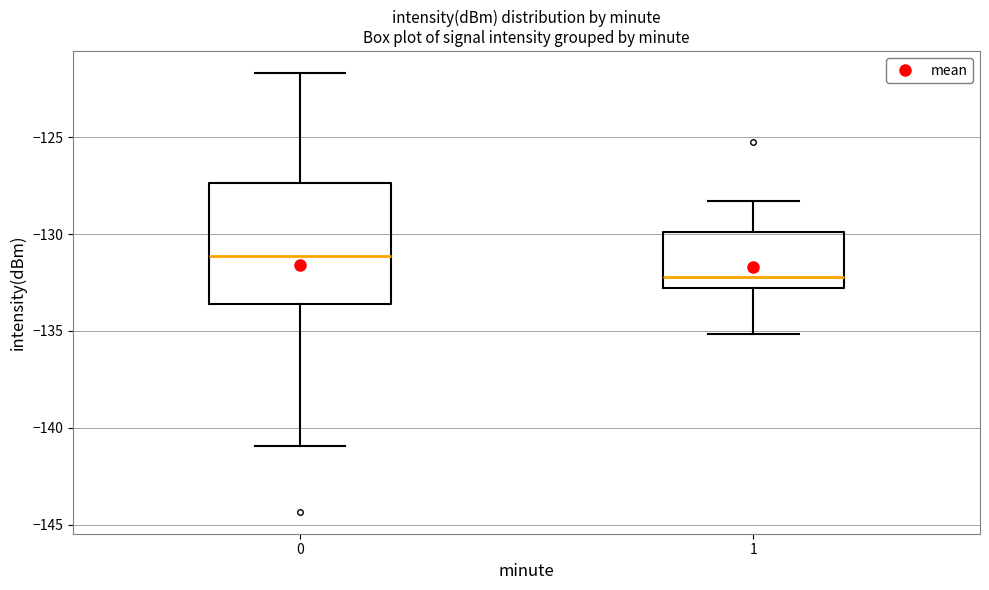

Reading left to right, transcribe this box plot: for each box, give where its median line is, the range the box spans, and where its two whiskers end, as read against the y-axis. The values are not printed on the chart, so give them approximately, as read against the axis.

0: median -131.0, box -133.5 to -127.5, whiskers -141.0 to -121.5
1: median -132.0, box -133.0 to -130.0, whiskers -135.0 to -128.5